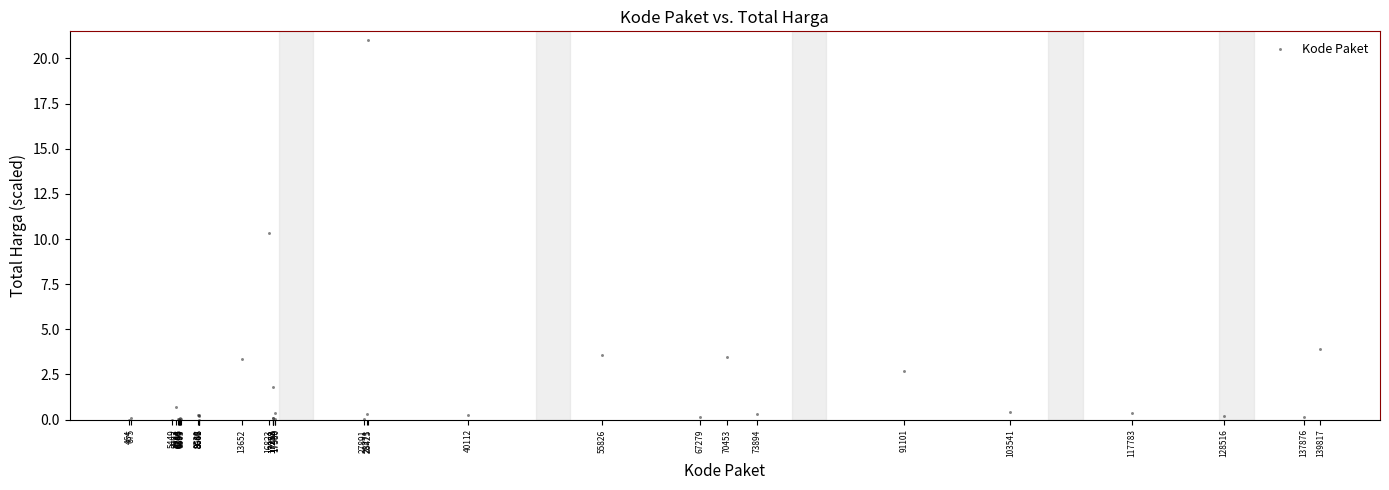

What Y value in the scatter plot is closest to 10?

10.4